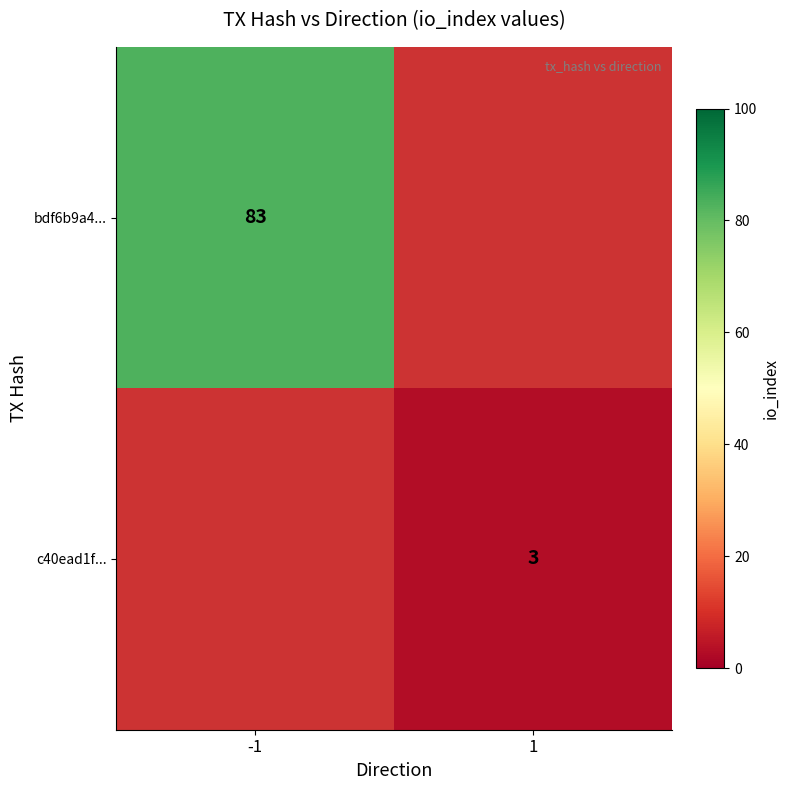

True or false: bdf6b9a4... has a value of 83 at -1.

True